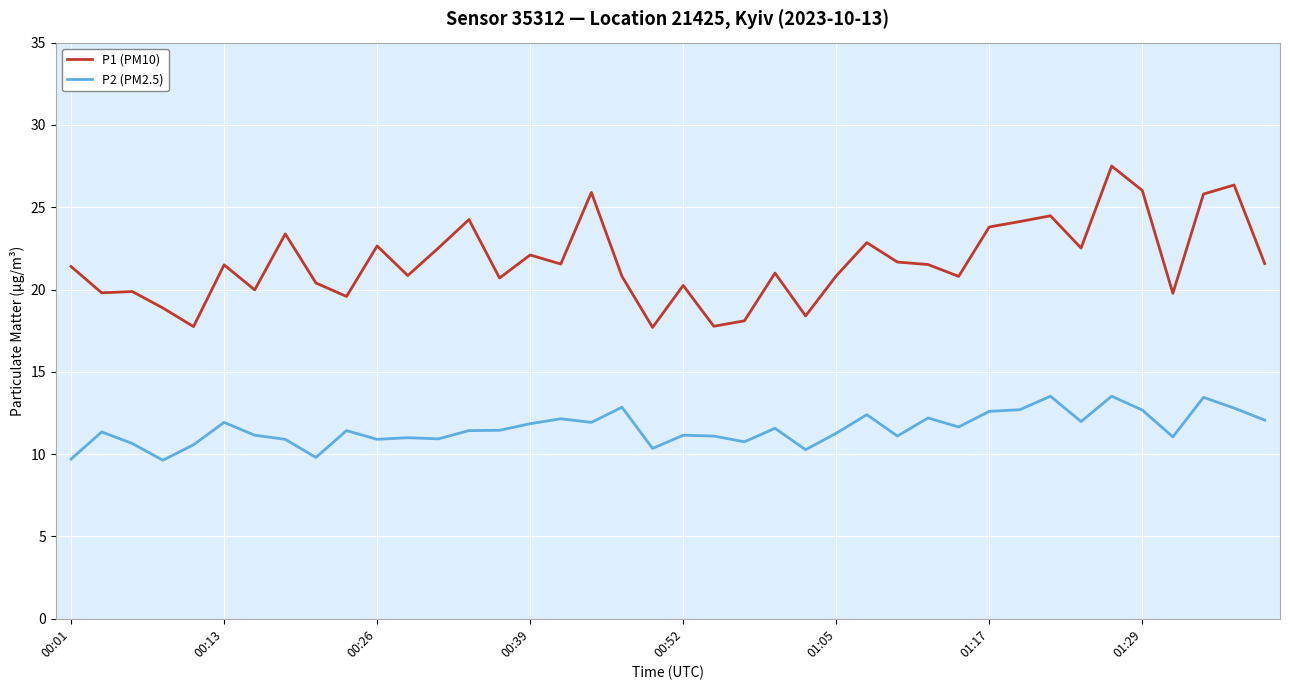

What is the minimum value shown in the chart?

9.6